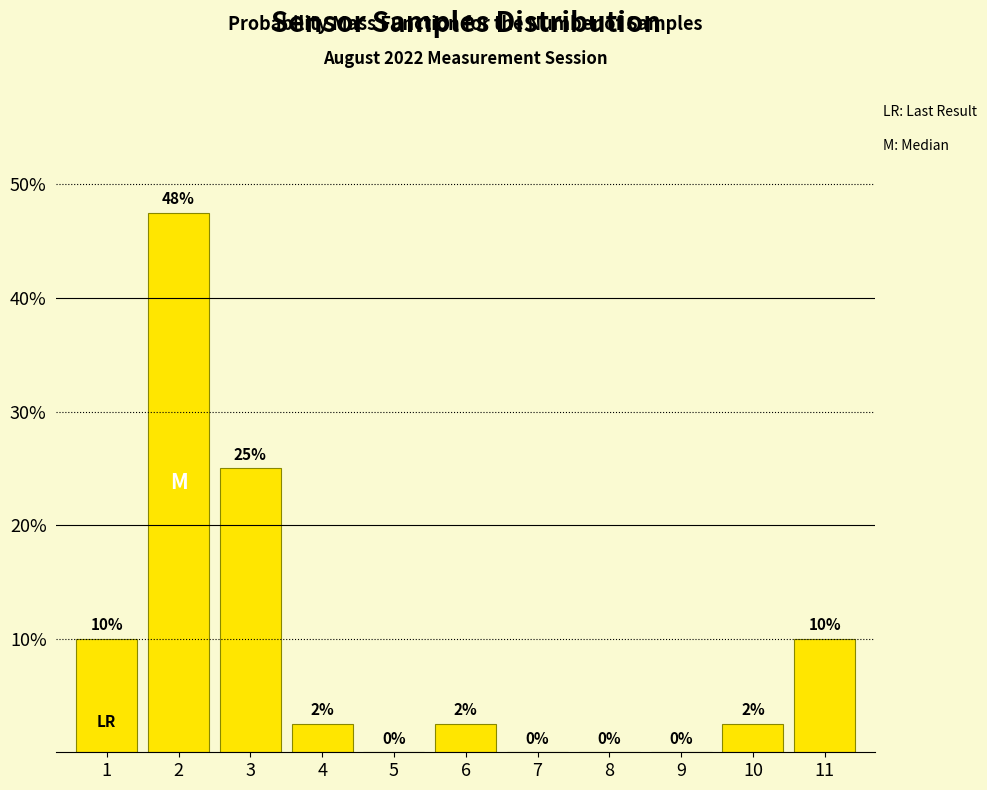

What is the approximate value at 1?

10.0